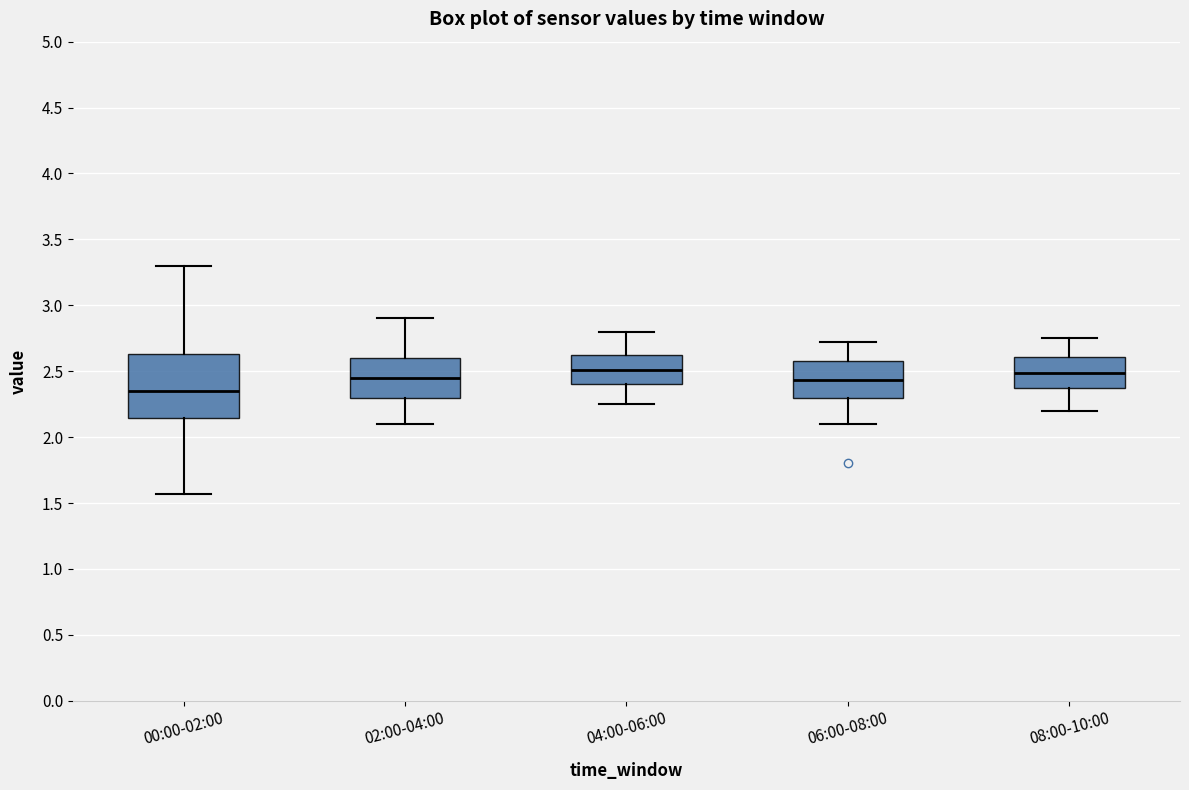

Reading left to right, transcribe this box plot: for each box, give where its median line is, the range the box spans, and where its two whiskers end, as read against the y-axis. The values are not printed on the chart, so give them approximately, as read against the axis.

00:00-02:00: median 2.35, box 2.15 to 2.65, whiskers 1.55 to 3.30
02:00-04:00: median 2.45, box 2.30 to 2.60, whiskers 2.10 to 2.90
04:00-06:00: median 2.50, box 2.40 to 2.65, whiskers 2.25 to 2.80
06:00-08:00: median 2.45, box 2.30 to 2.60, whiskers 2.10 to 2.70
08:00-10:00: median 2.50, box 2.40 to 2.60, whiskers 2.20 to 2.75